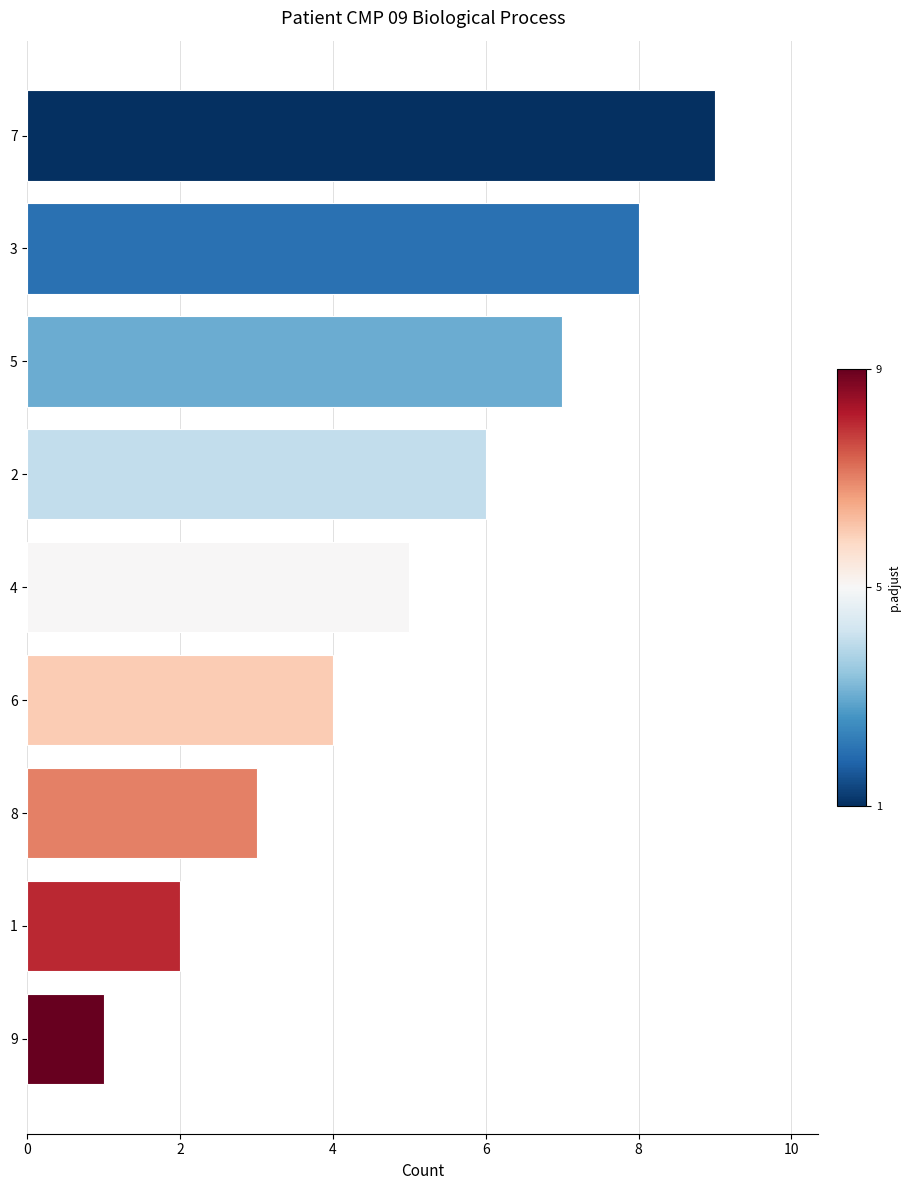

What is the ratio of the value at 3 to the value at 4?

1.6